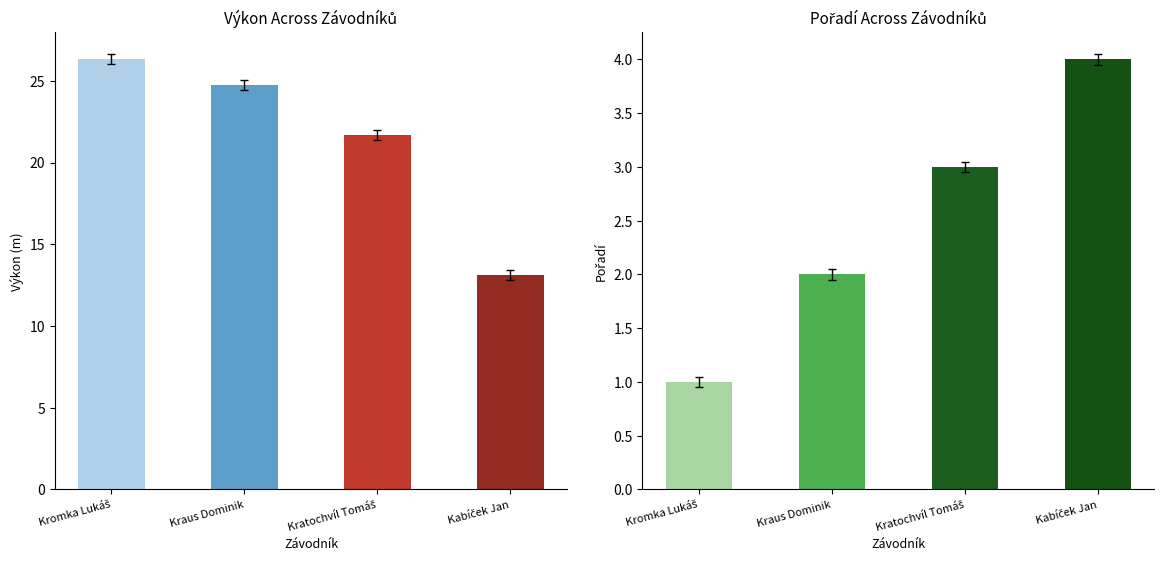

Which has a higher value, Kromka Lukáš or Kabíček Jan?

Kromka Lukáš